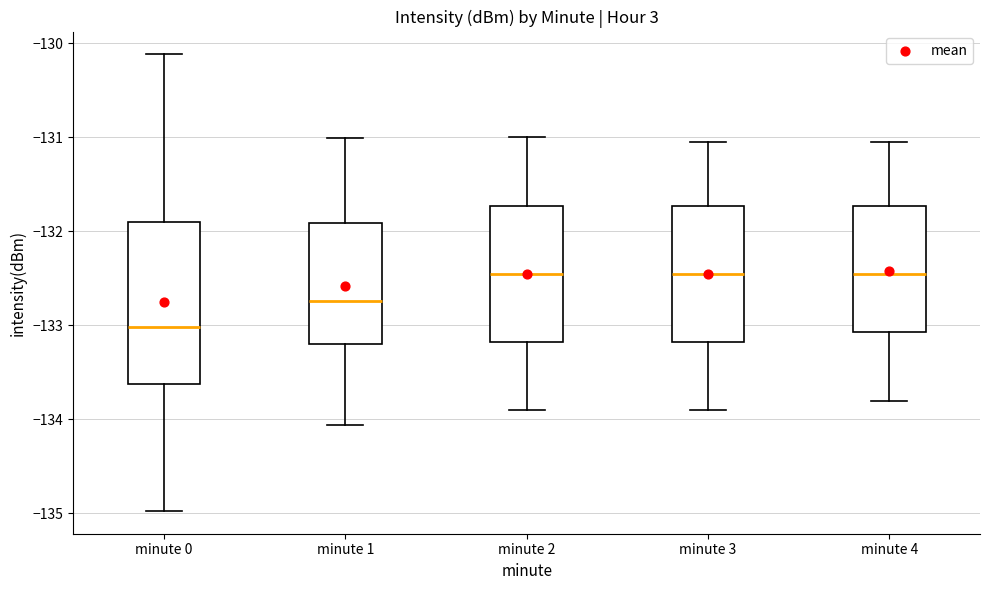

Which box's median line is the lowest?

minute 0